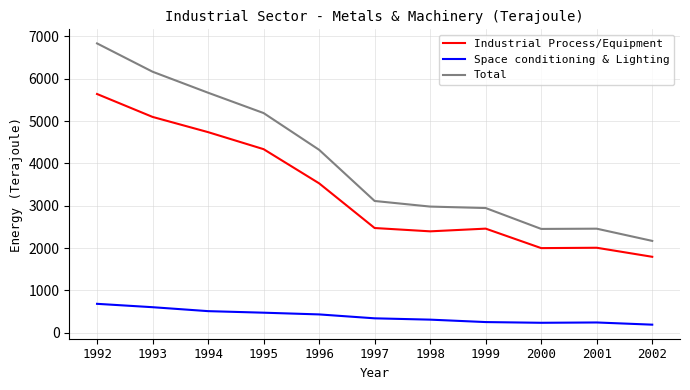

What is the sum of all Industrial Process/Equipment values?

36487.0